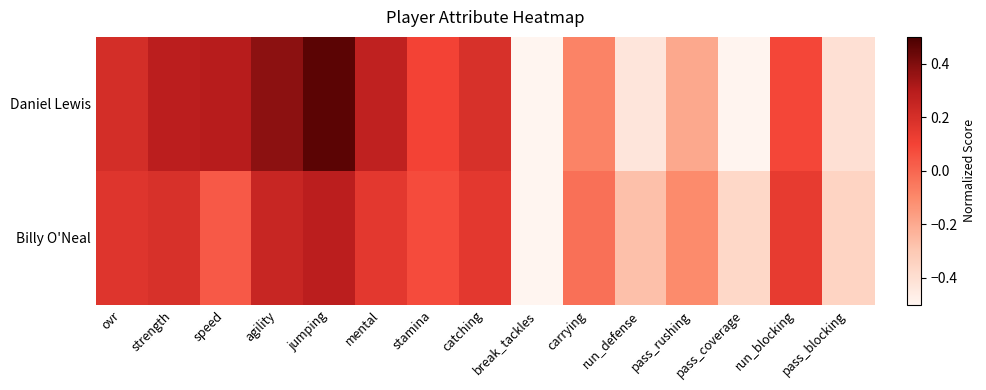

Rank the series by their maximum value, from lowest to highest.

Billy O'Neal, Daniel Lewis